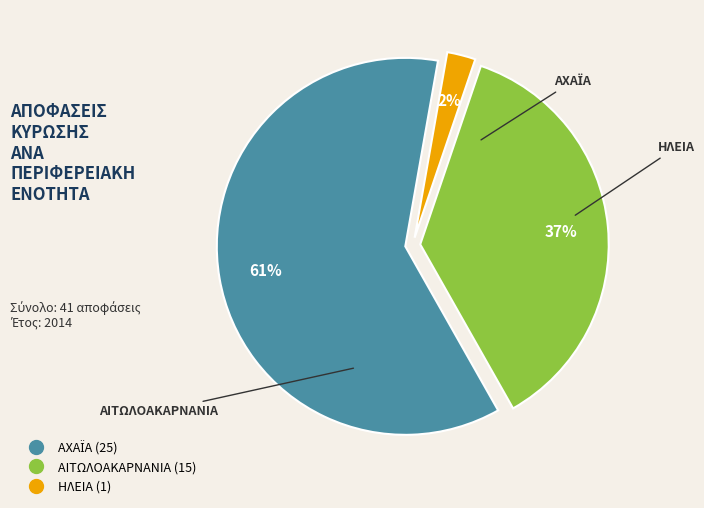

Combined, do ΑΙΤΩΛΟΑΚΑΡΝΑΝΙΑ and ΗΛΕΙΑ account for over 50%?

No